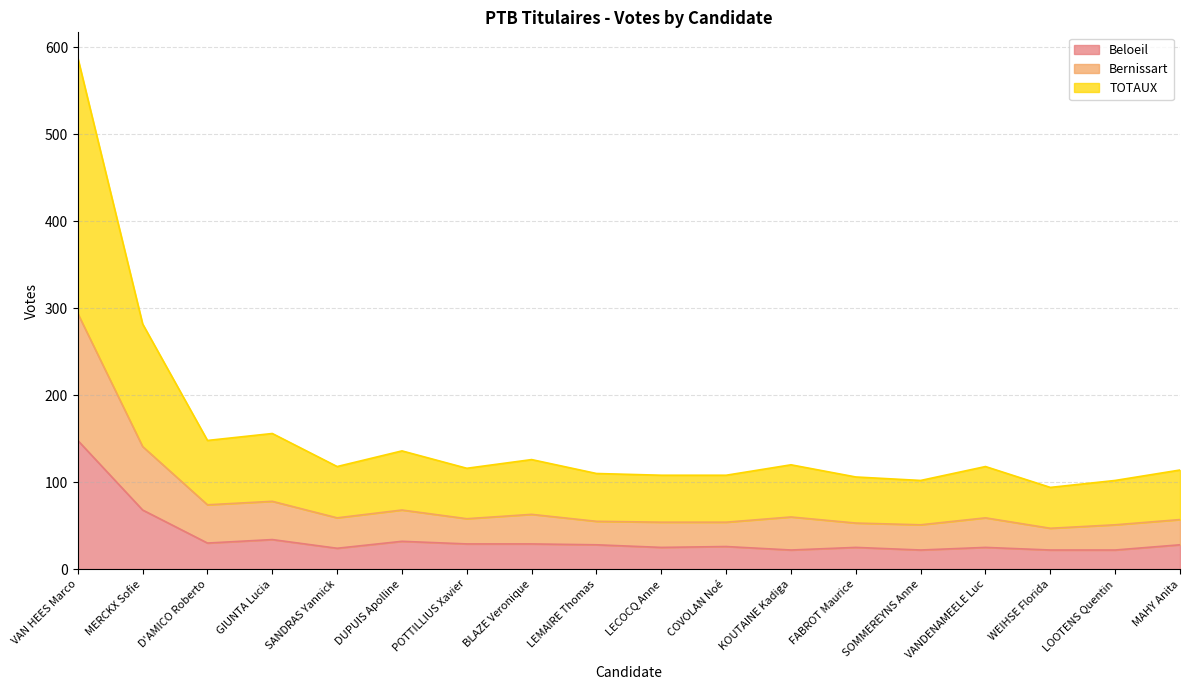

What is the difference between the second highest and second lowest values in the Beloeil series?

46